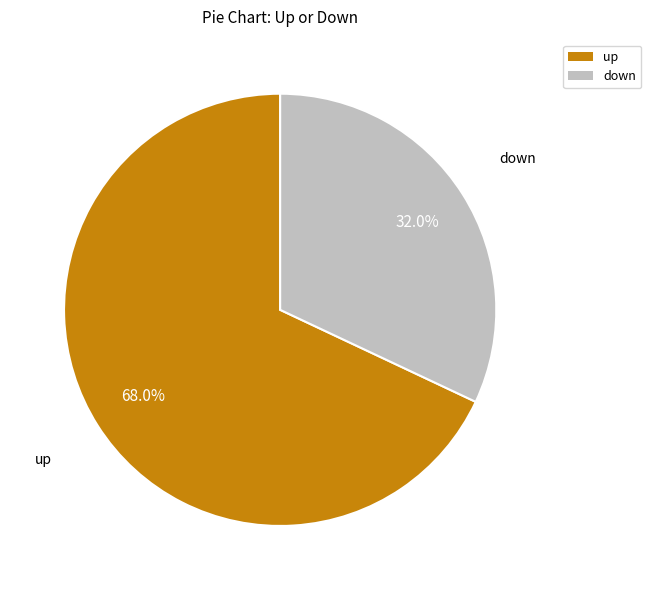

What is the smallest slice in the pie chart?

down